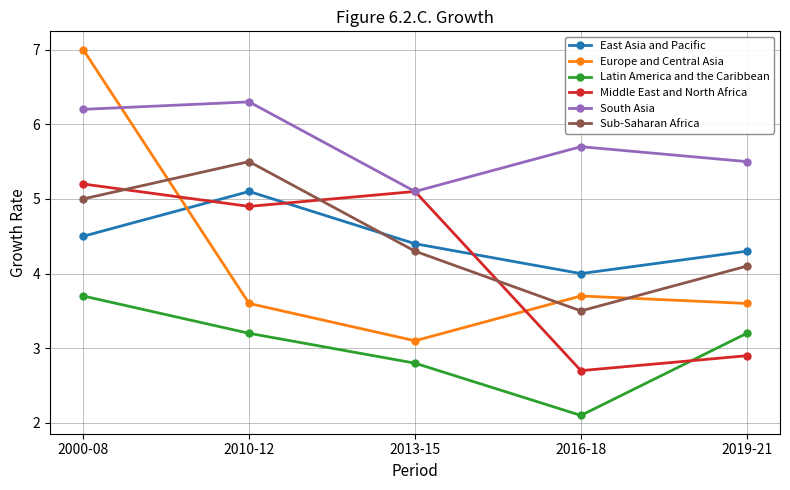

Which series has the widest spread of values?

Europe and Central Asia